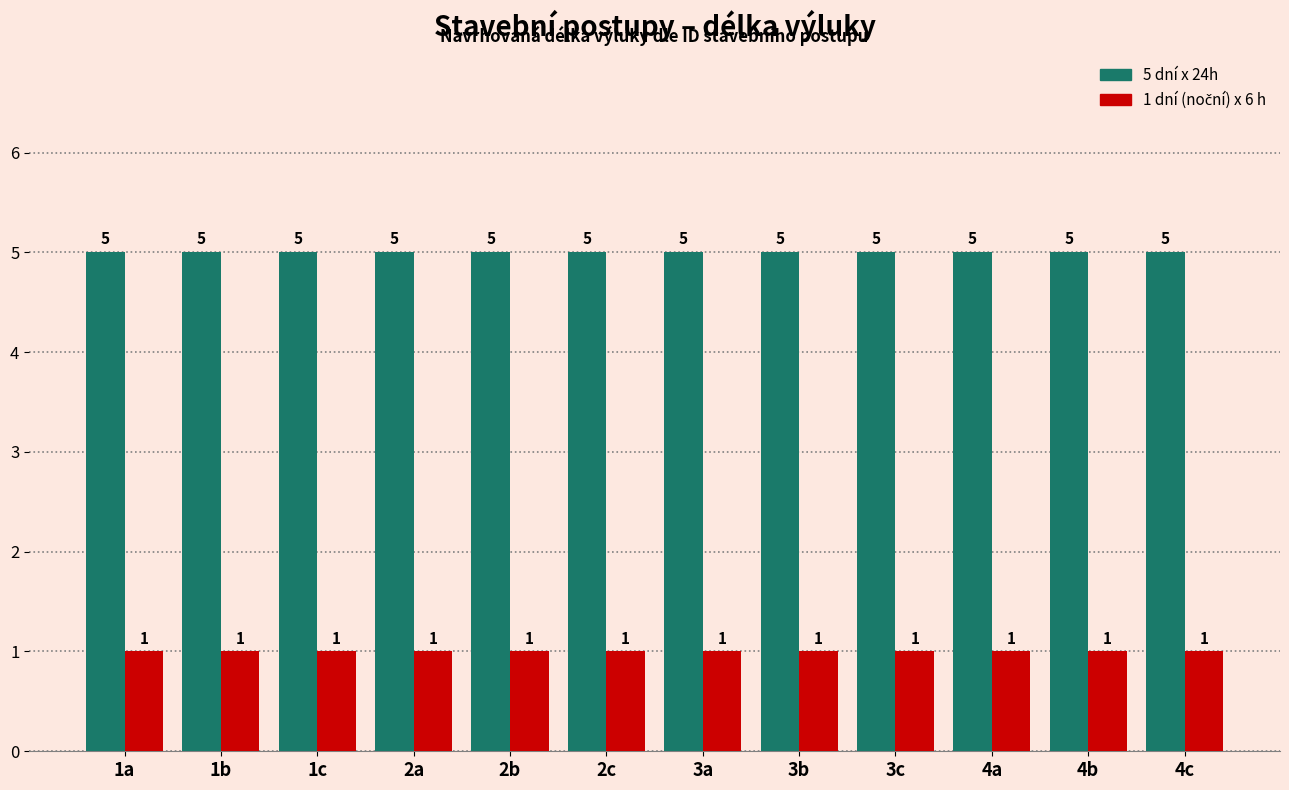

Is it true that 5 dní x 24h equals 2 at 3c?

False